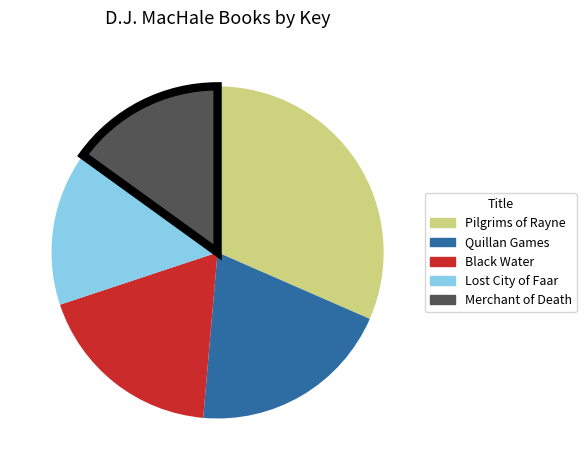

Does Lost City of Faar account for over 50% of the chart?

No